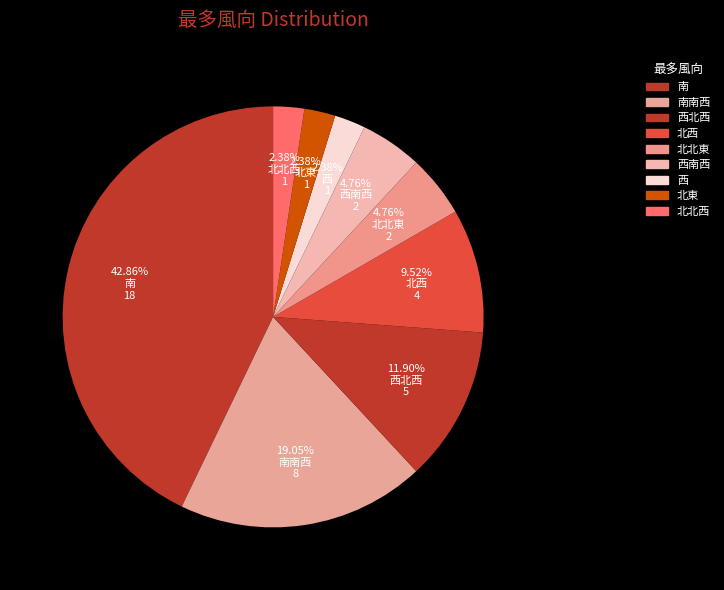

How many segments does this pie chart have?

9